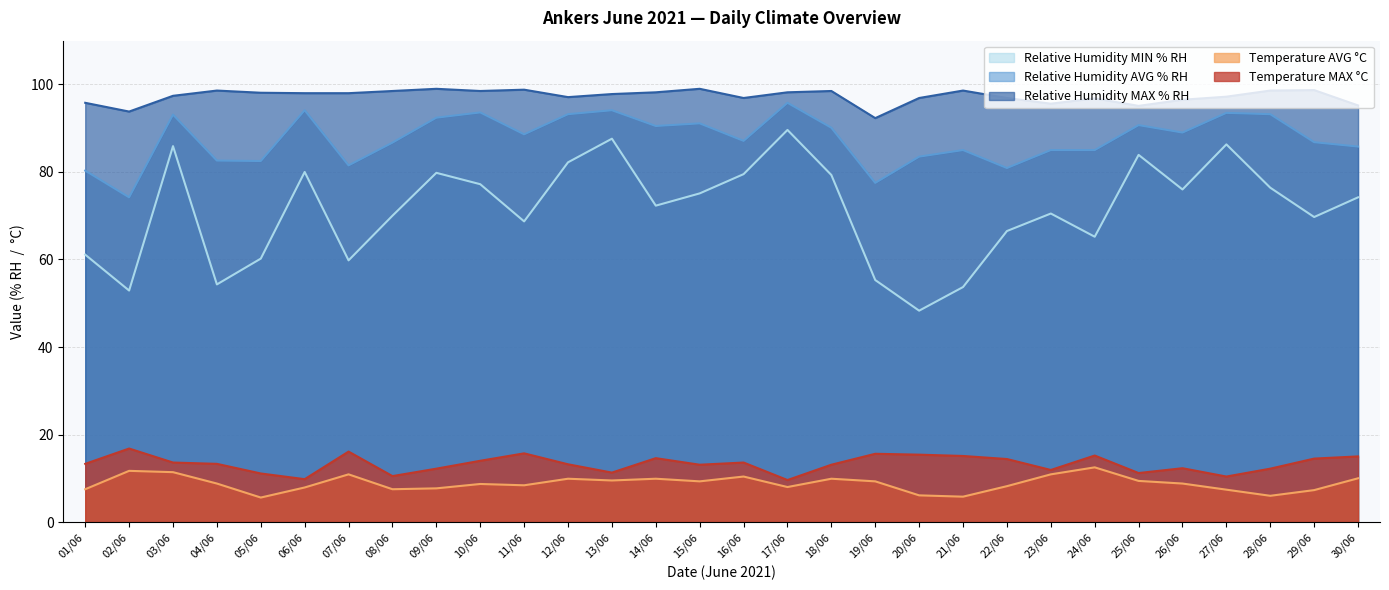

How many interior local peaks does the Relative Humidity MIN % RH series have?

8